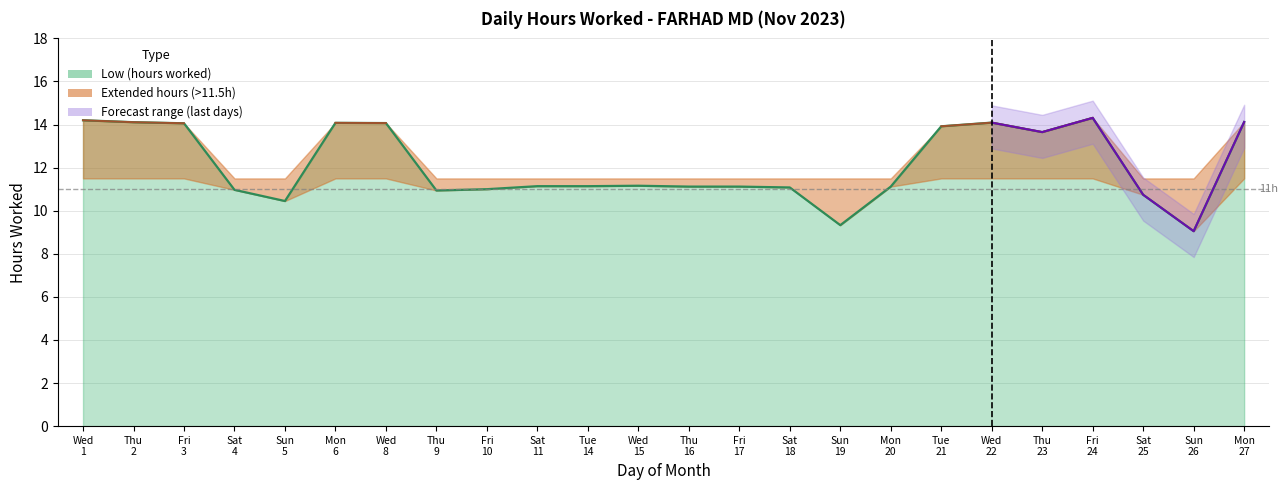

What is the maximum value shown in the chart?

14.3